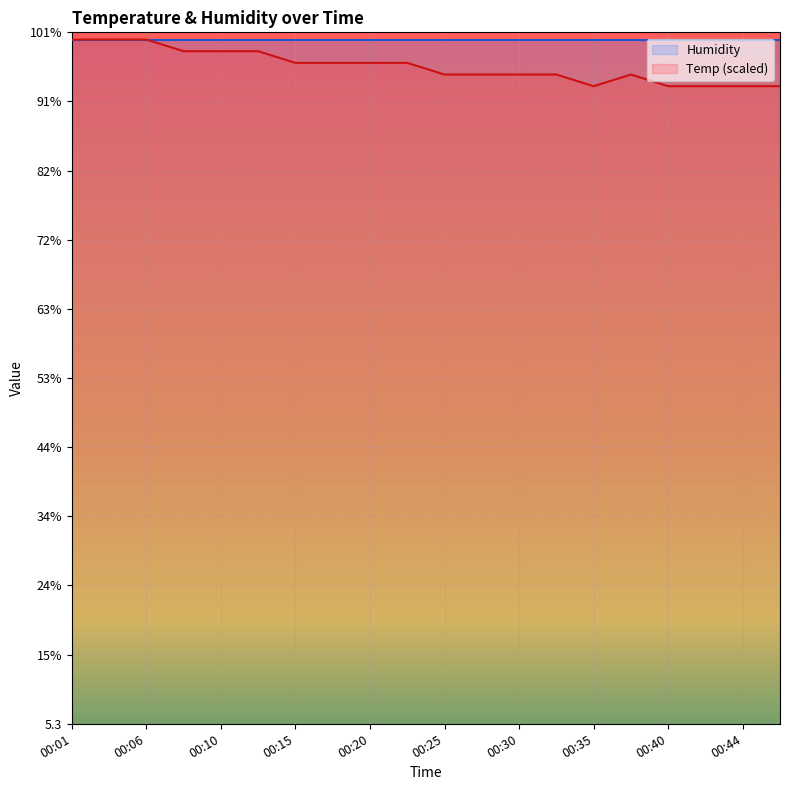

How many interior local peaks (higher than both neighbors) does the data have?

1